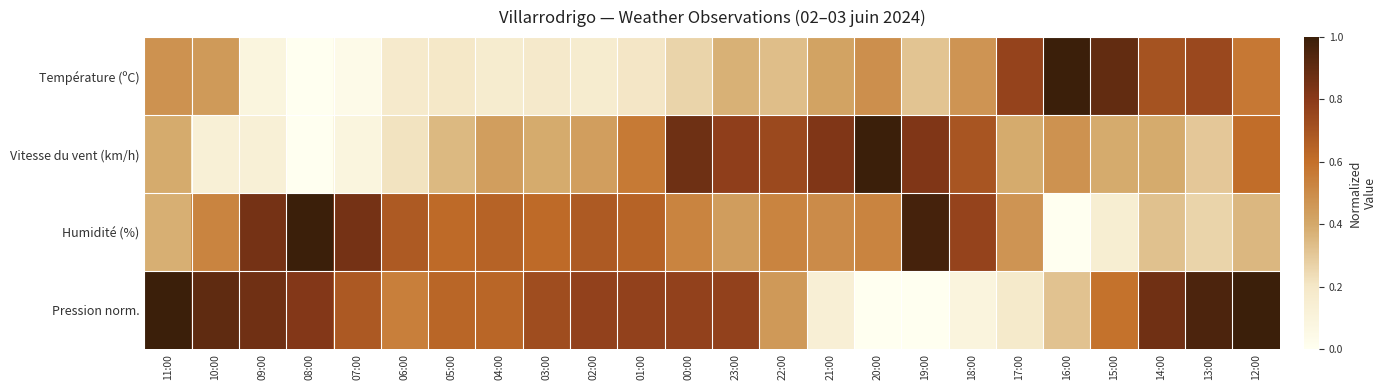

Which has a higher value, 23:00 or 10:00?

10:00